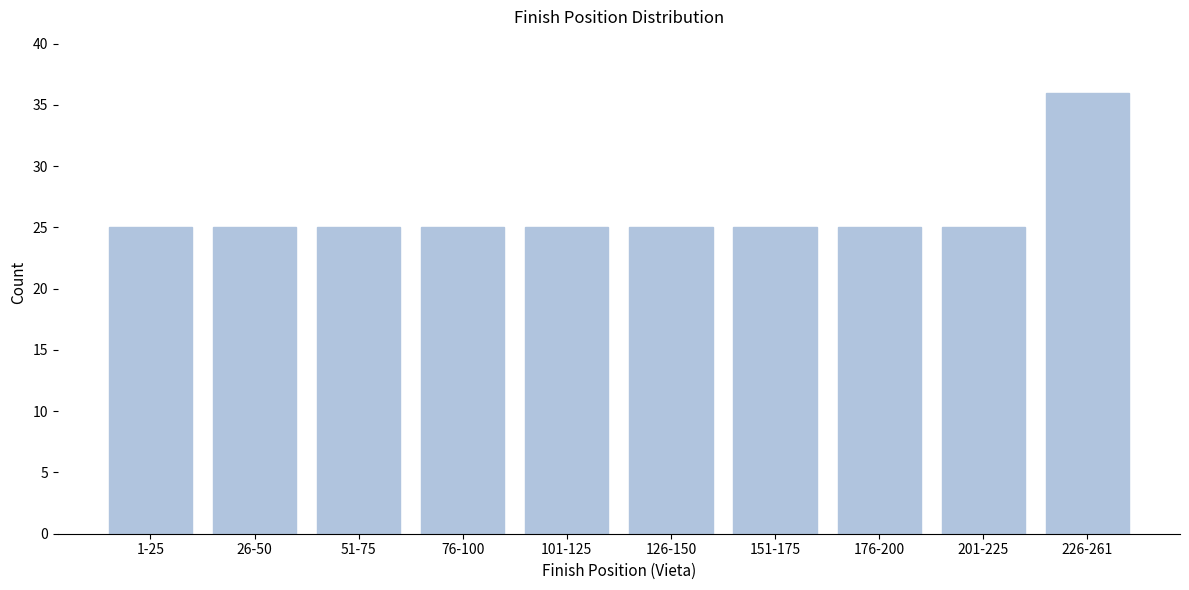

Reading right to left, list all the values displayed in this chart.

226-261=36	201-225=25	176-200=25	151-175=25	126-150=25	101-125=25	76-100=25	51-75=25	26-50=25	1-25=25